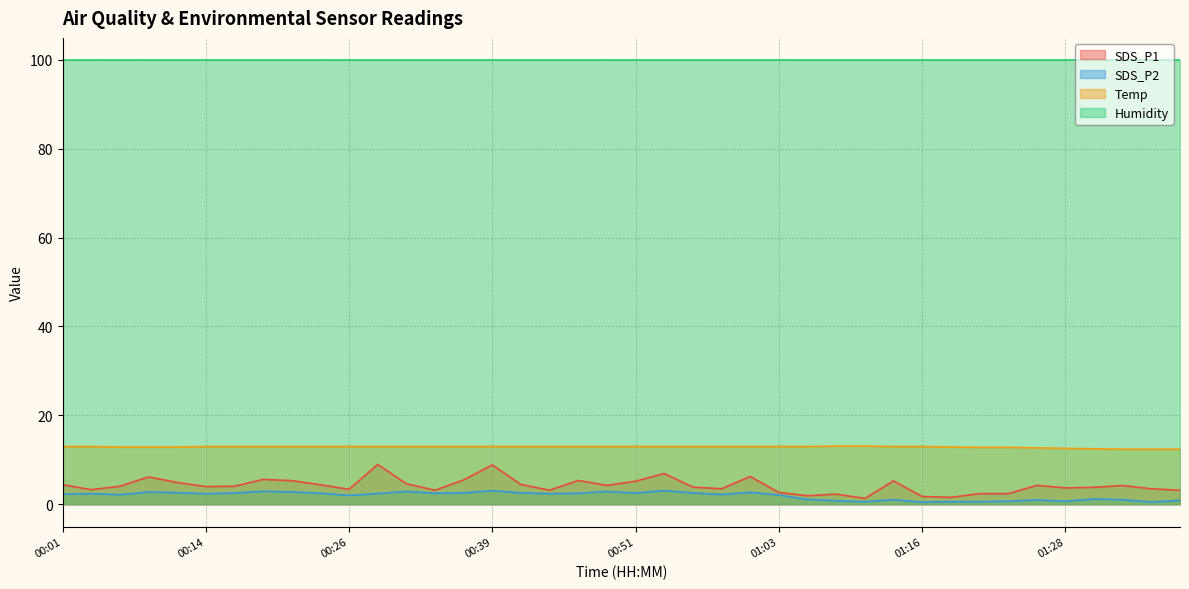

What is the label of the 6th point from the right?

01:26